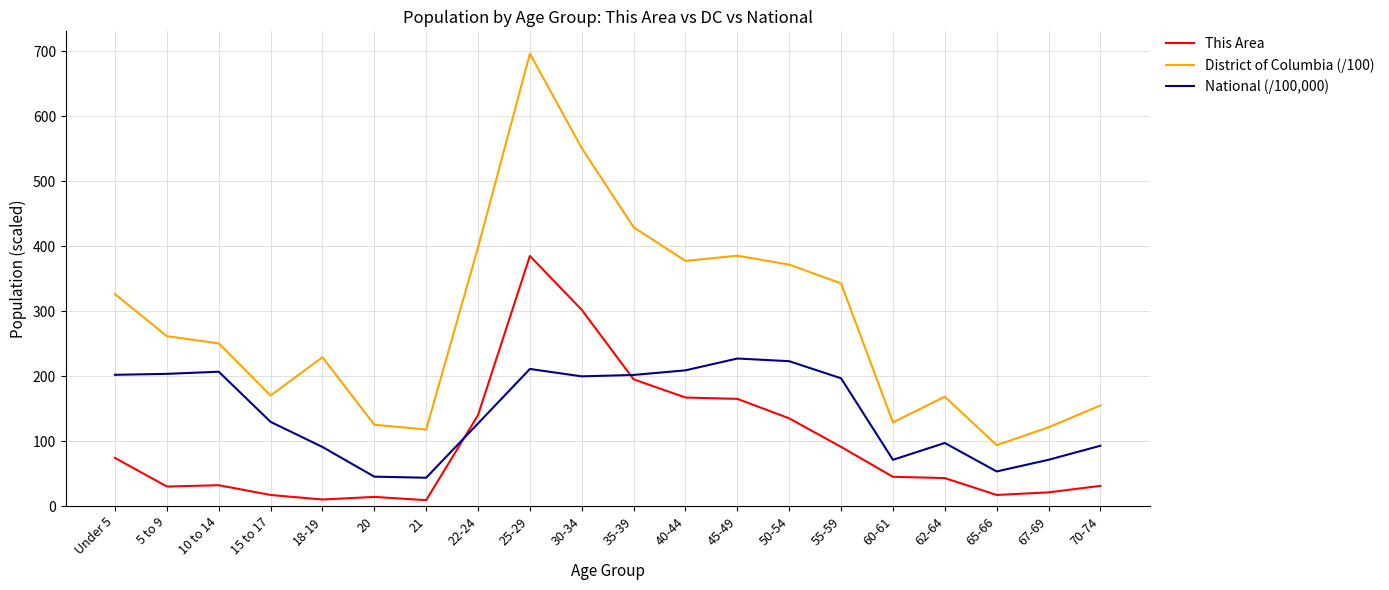

What is the difference between the second highest and minimum values in the District of Columbia (/100) series?

457.3